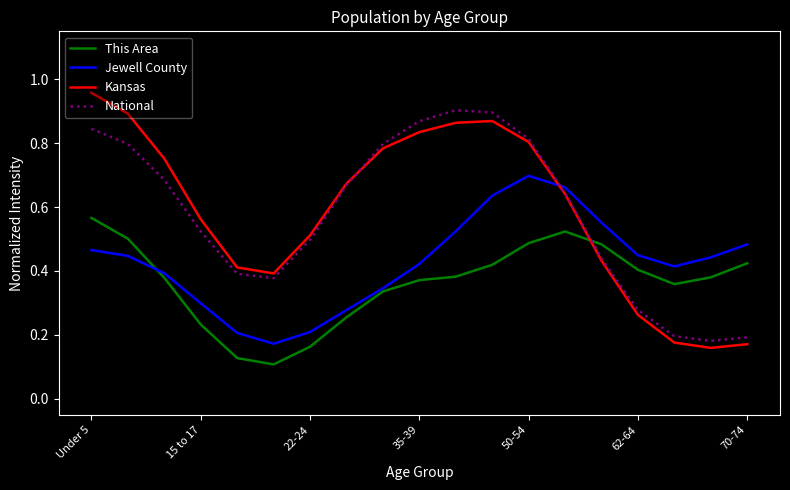

How many intersections are there between Kansas and Jewell County?

1